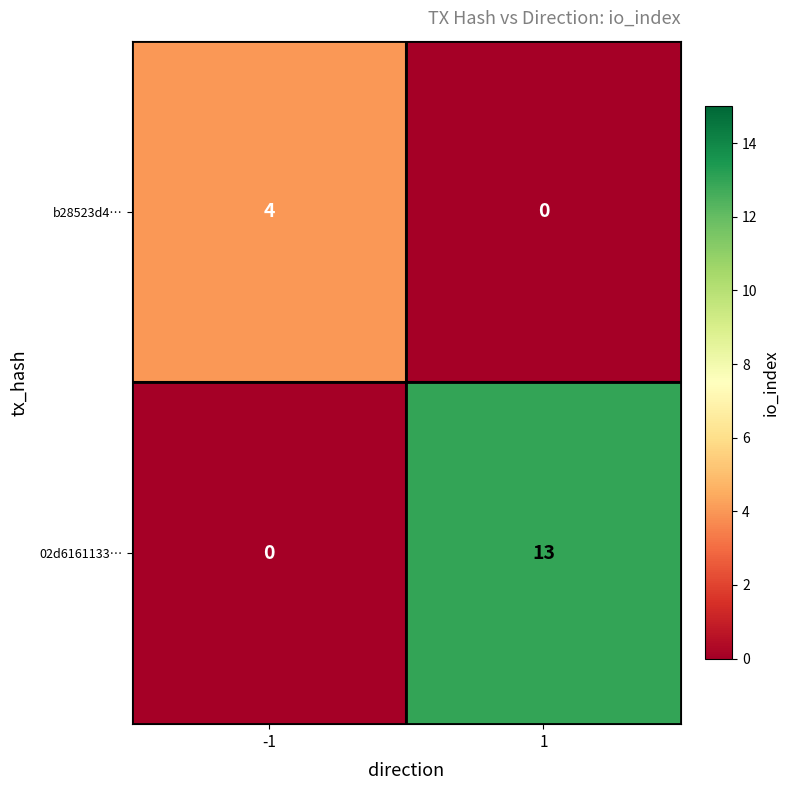

Between -1 and 1, which series saw the biggest shift?

02d6161133…